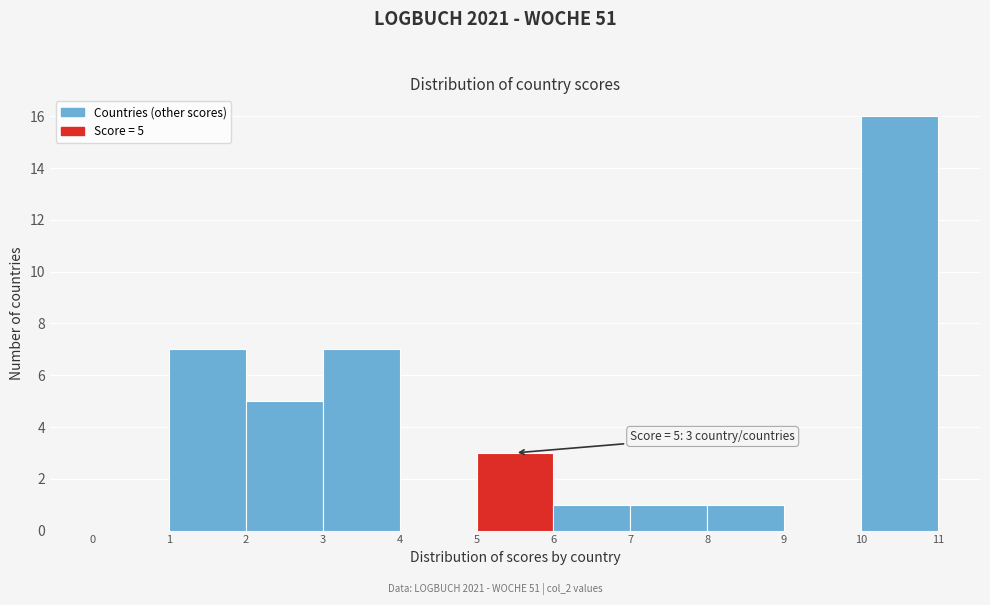

Which range on the x-axis has the tallest bar?

10 to 11